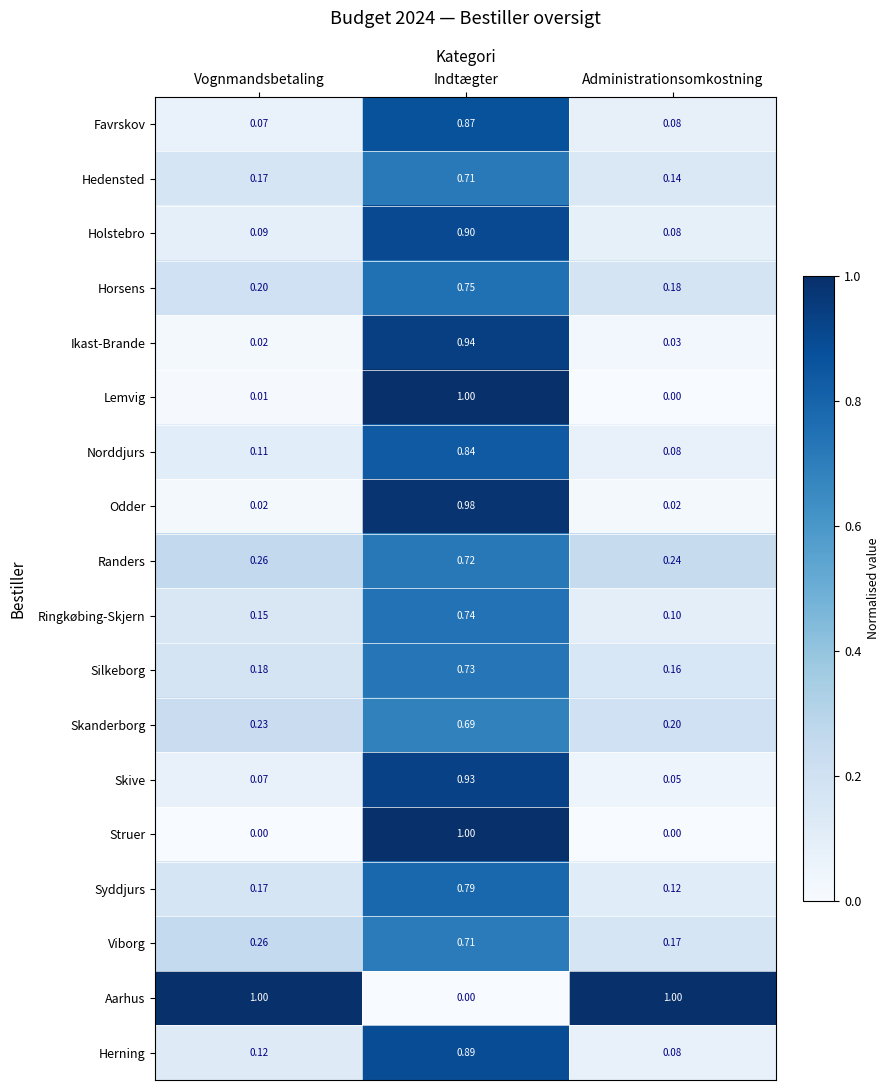

Which category has the highest value in the Syddjurs series?

Indtægter